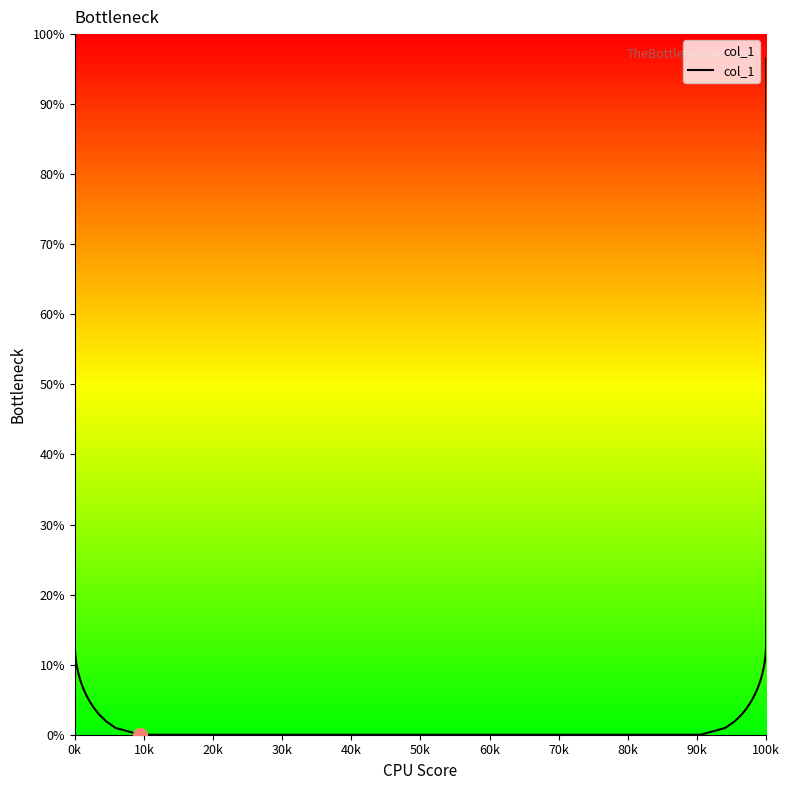

Does the chart display data point markers on the line(s)?

No